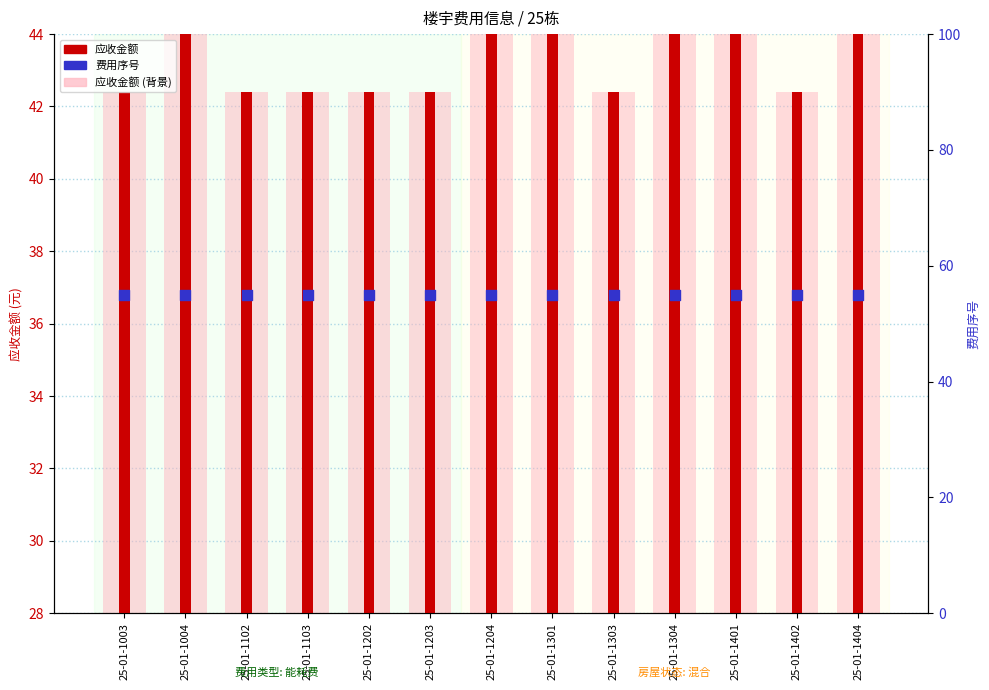

Which series contains the lowest Y value?

费用序号